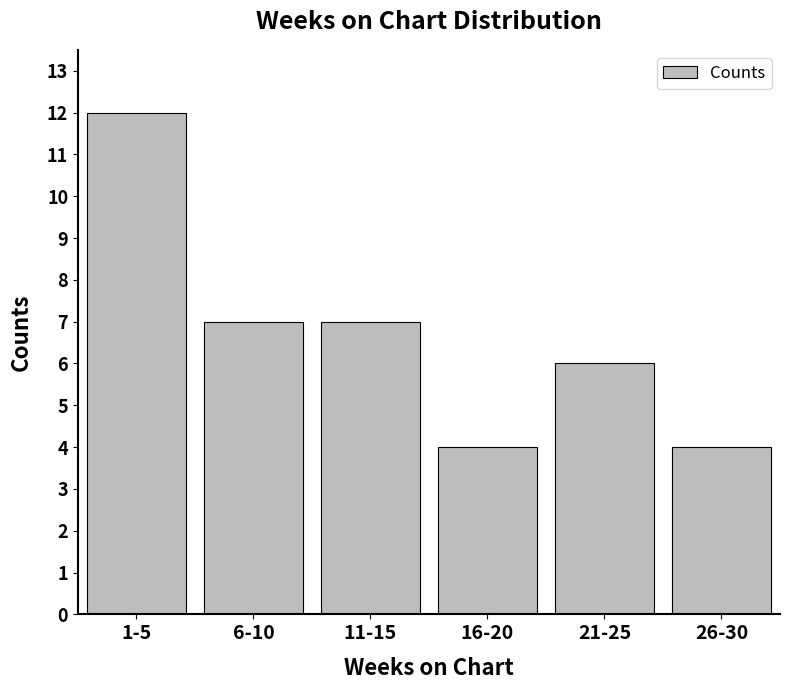

What is the greatest value displayed?

12